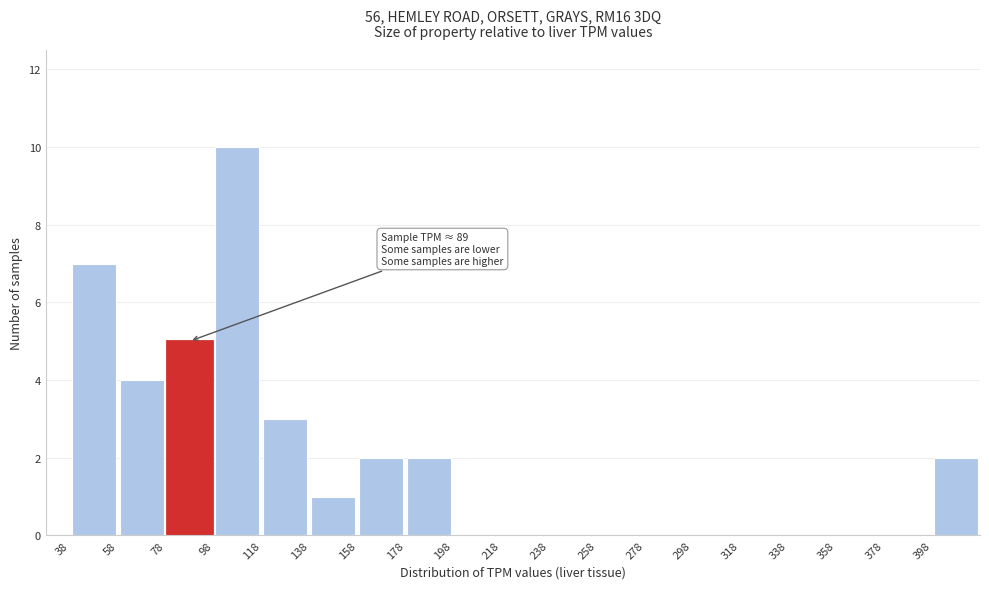

Which range on the x-axis has the tallest bar?

98 to 118